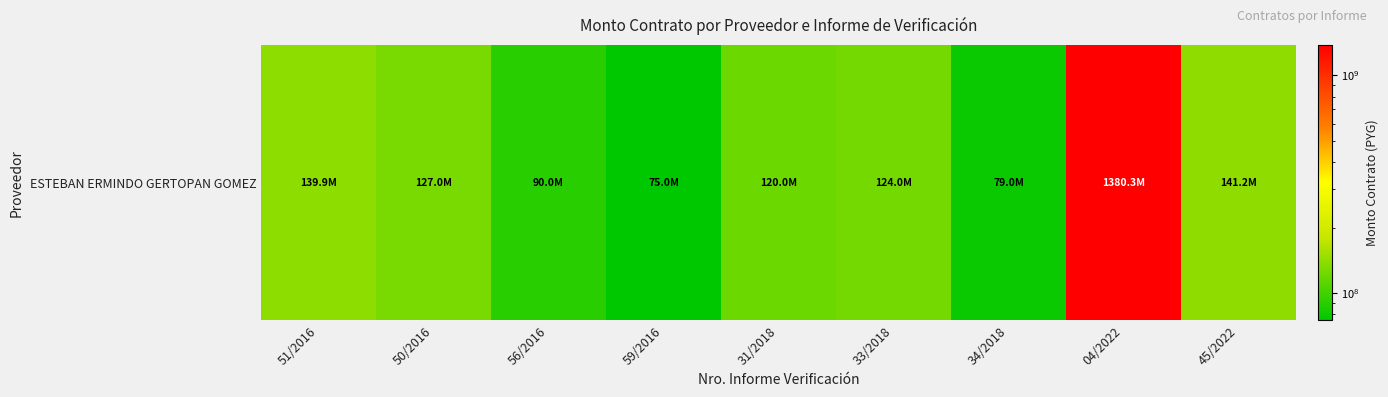

Rank the categories by value from lowest to highest.

59/2016, 34/2018, 56/2016, 31/2018, 33/2018, 50/2016, 51/2016, 45/2022, 04/2022